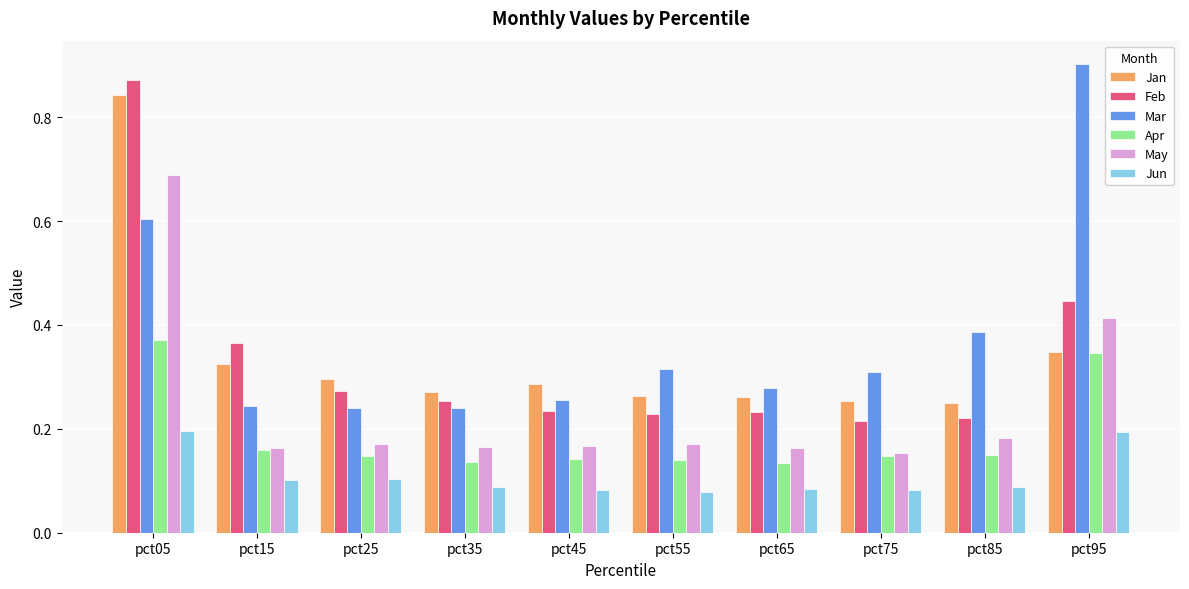

True or false: Jun has a value of 0.1 at pct75.

True